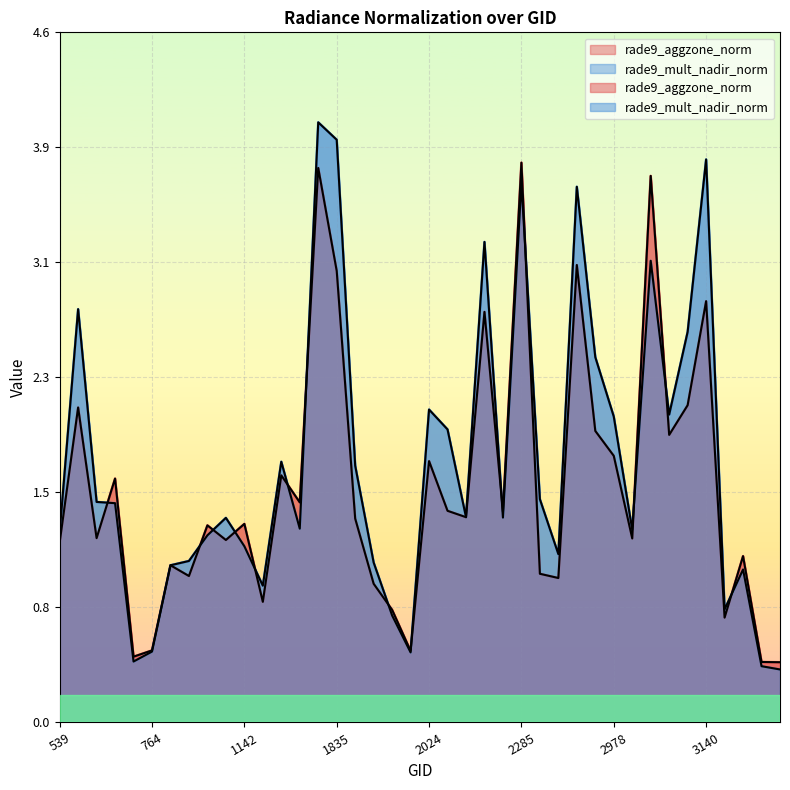

Which series changed the most between 908 and 2168?

rade9_aggzone_norm